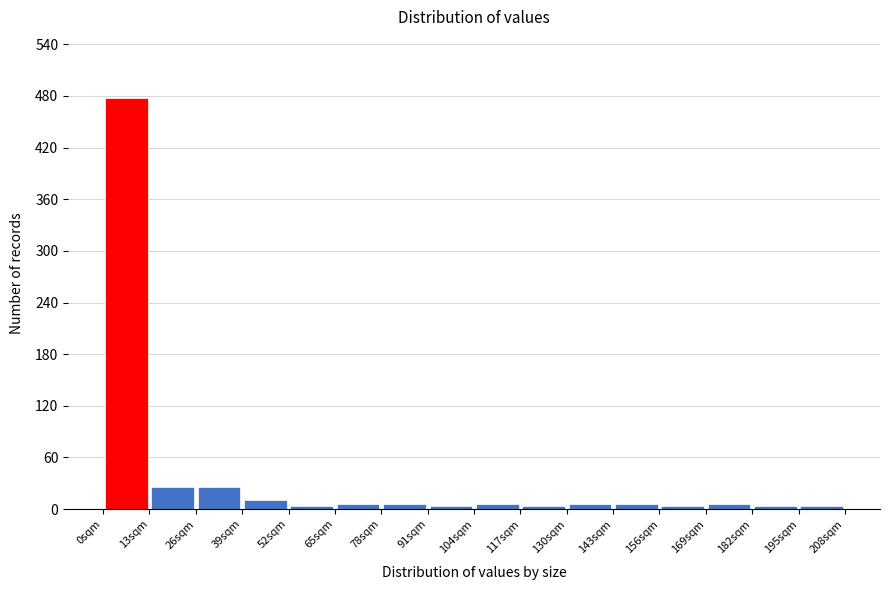

Over which range of the x-axis is the bar tallest?

0 to 13